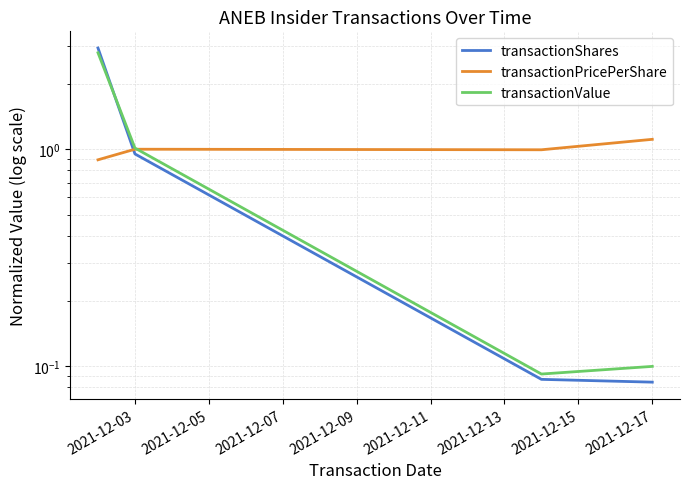

What is the value of the transactionPricePerShare point at the 5th from the left?

1.1